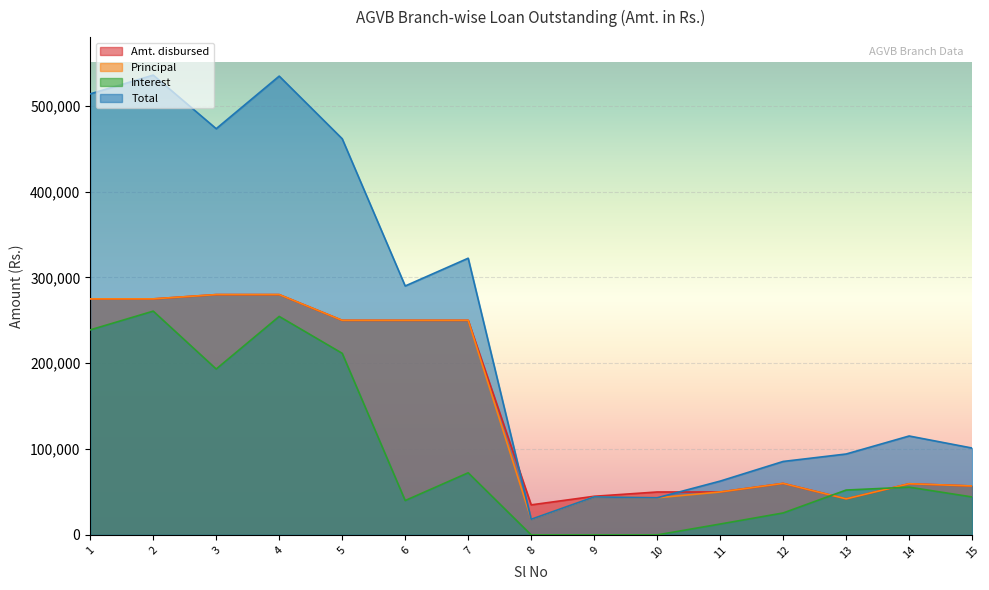

Which category has the lowest value across all series?

8